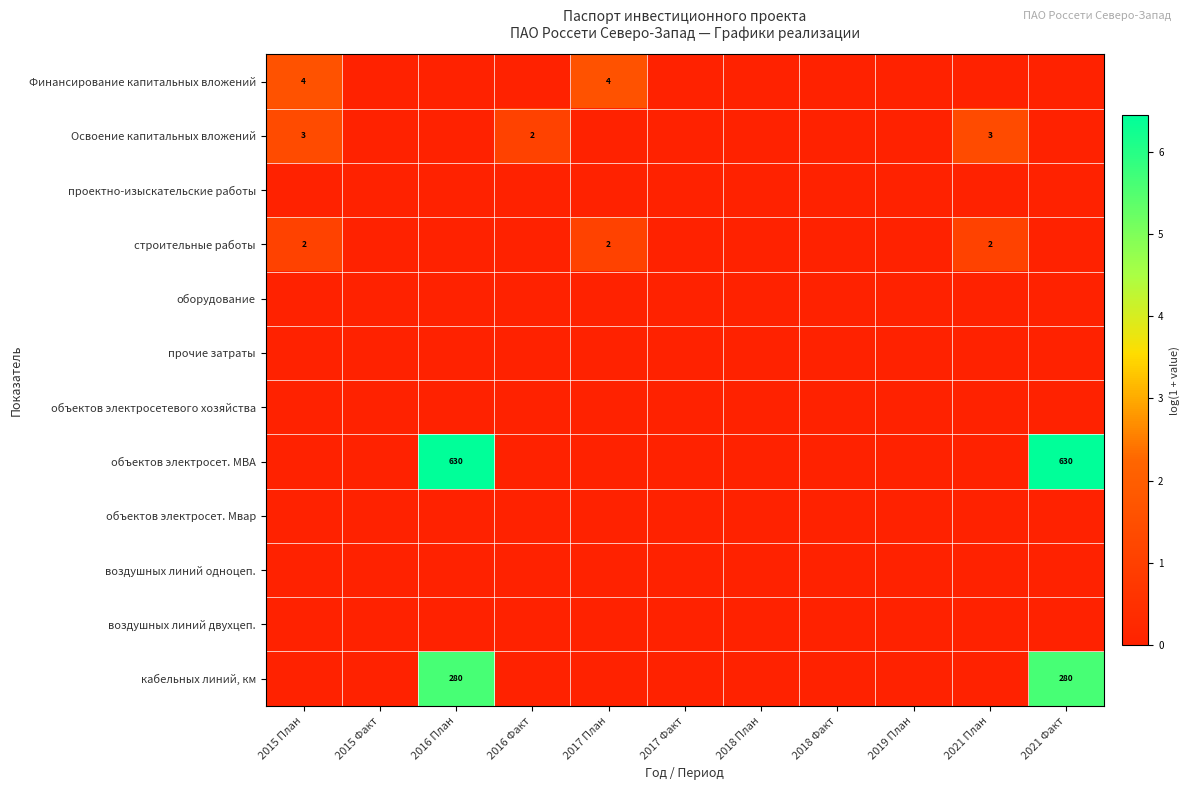

The Финансирование капитальных вложений series shows 6 at 2017 План. True or false?

False